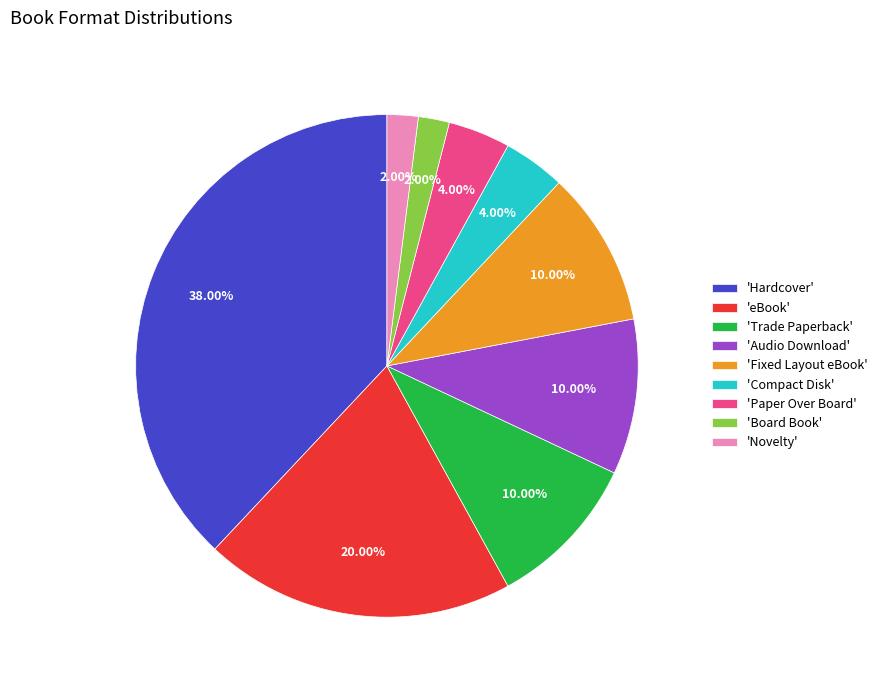

What is the ratio of the value at 'Paper Over Board' to the value at 'Compact Disk'?

1.0